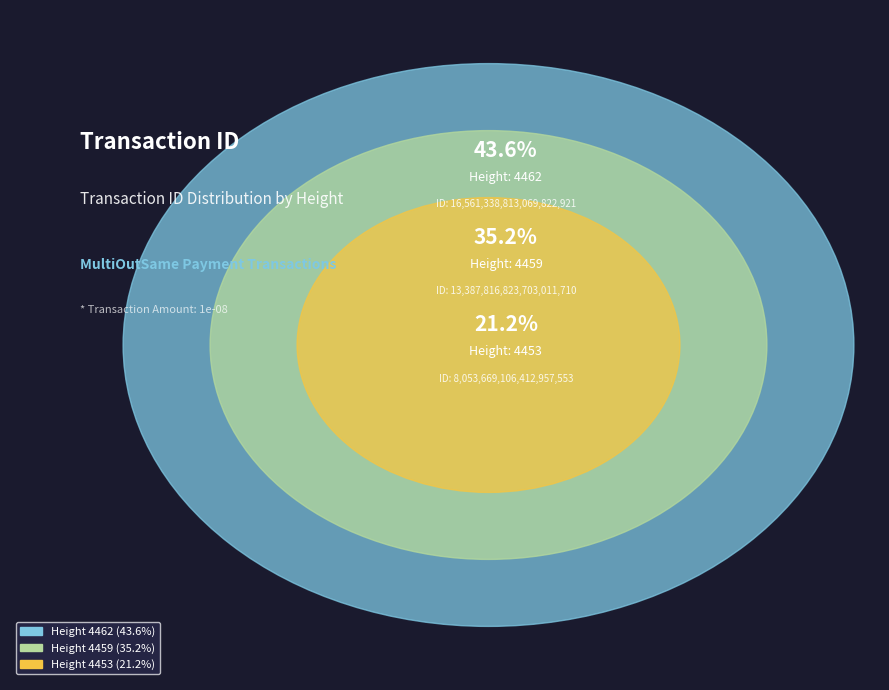

Rank the categories by value from highest to lowest.

4462, 4459, 4453